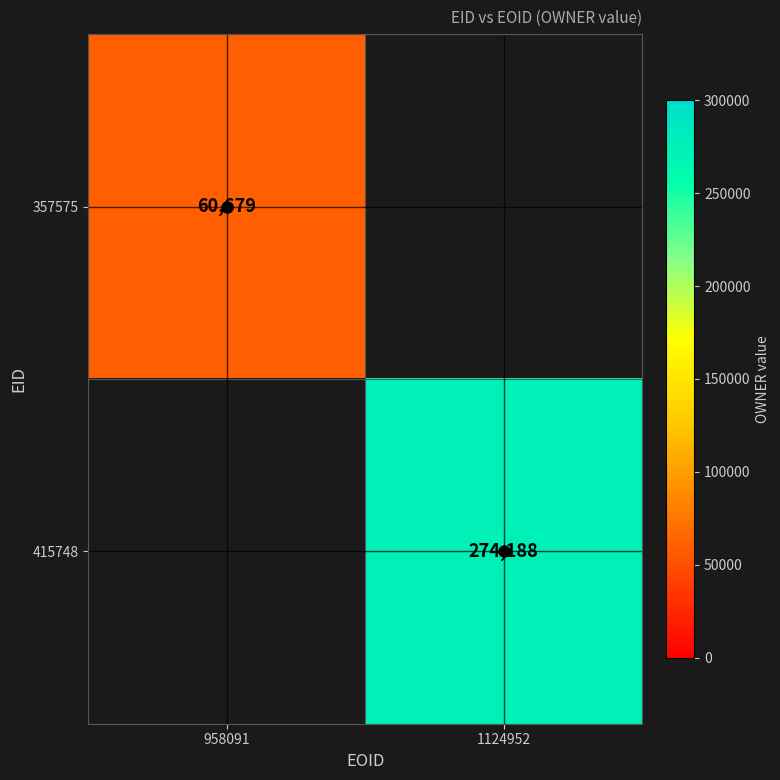

What is the difference between the maximum and minimum values in the 415748 series?

274188